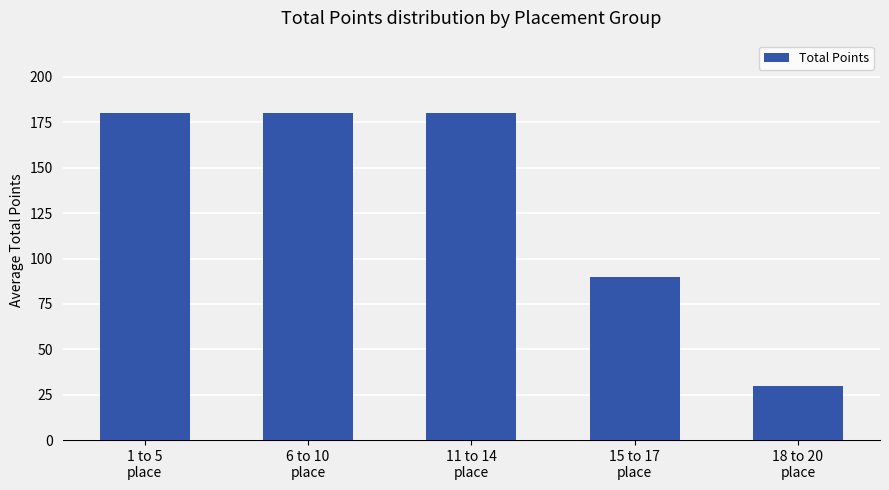

What is the change in value from 1 to 5
place to 15 to 17
place?

-90